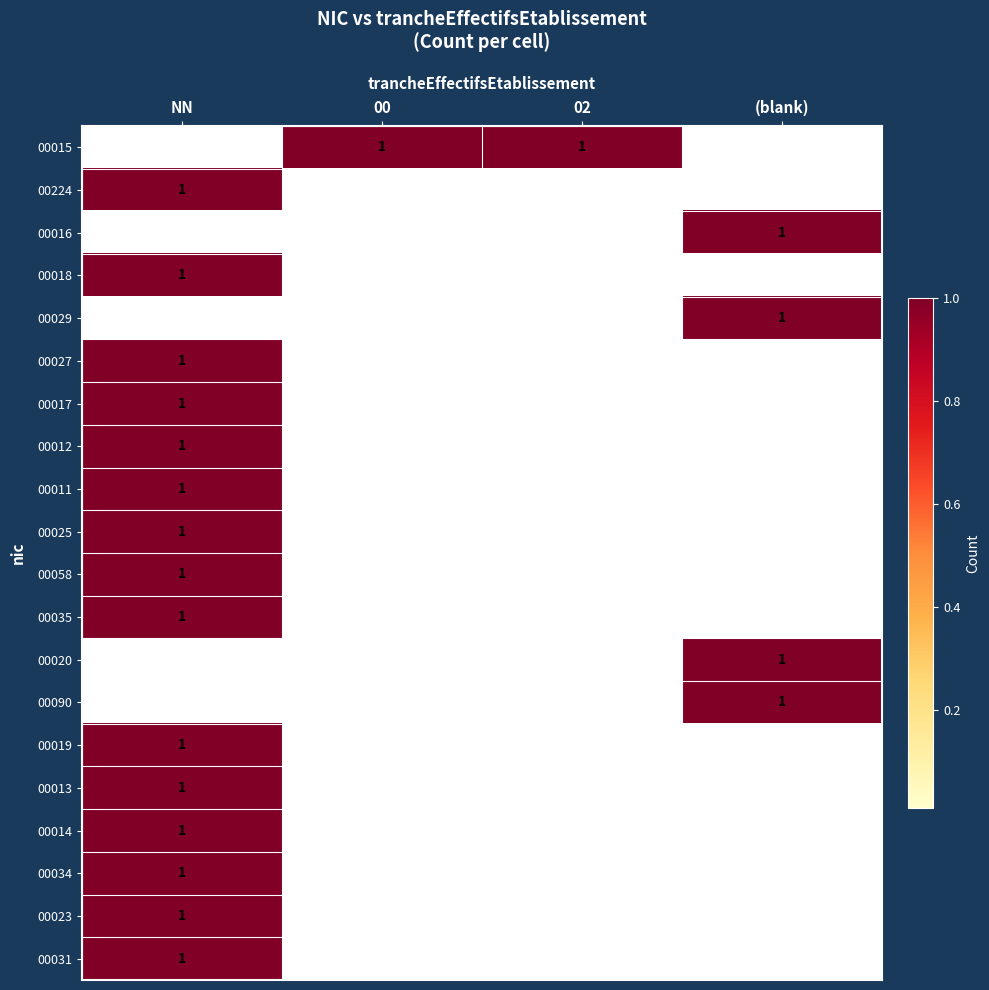

Which series changed the most between 00 and 02?

00015